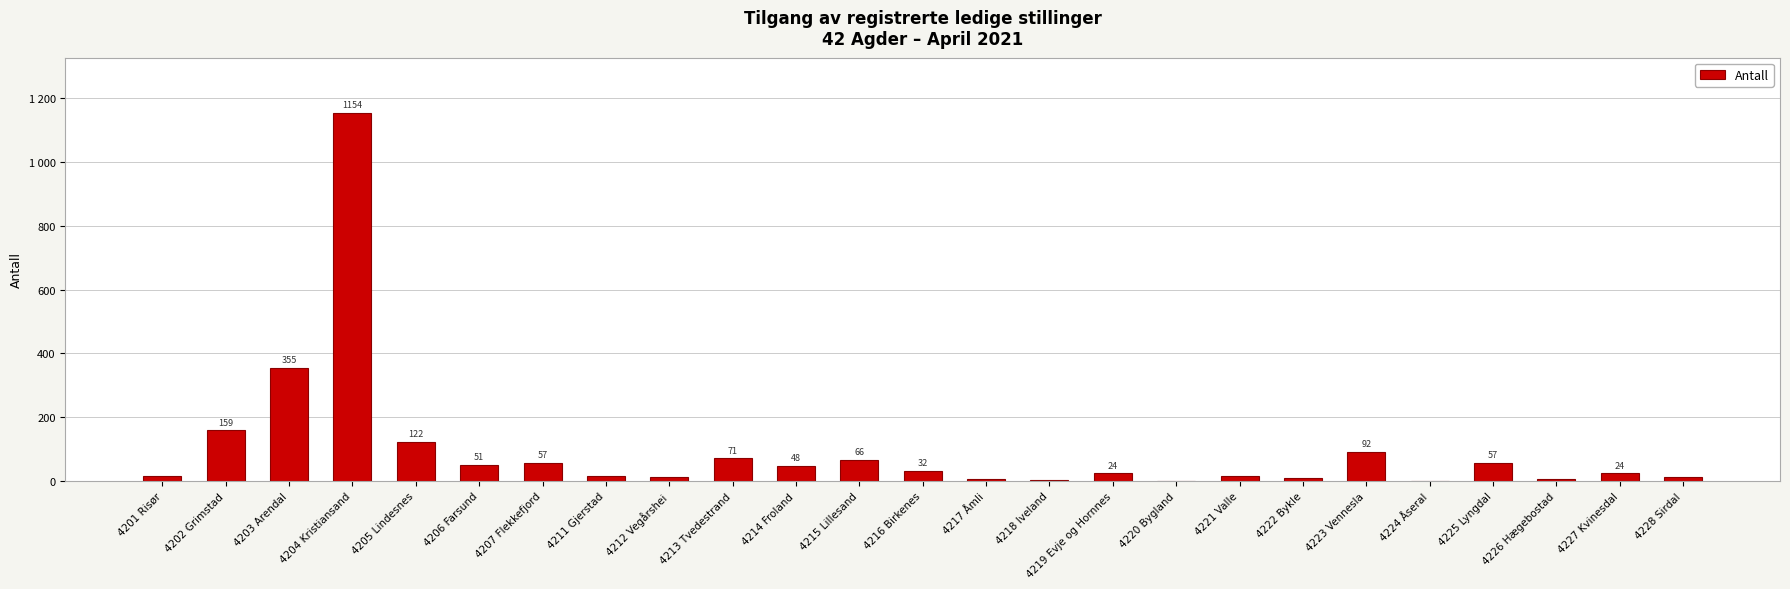

What is the maximum value shown in the chart?

1154